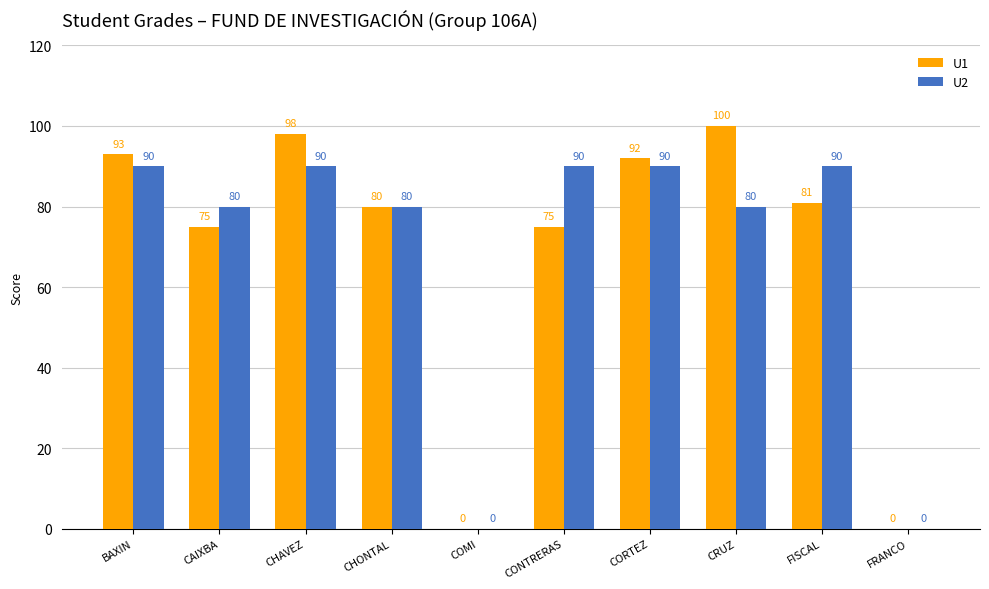

How many series are shown in this chart?

2